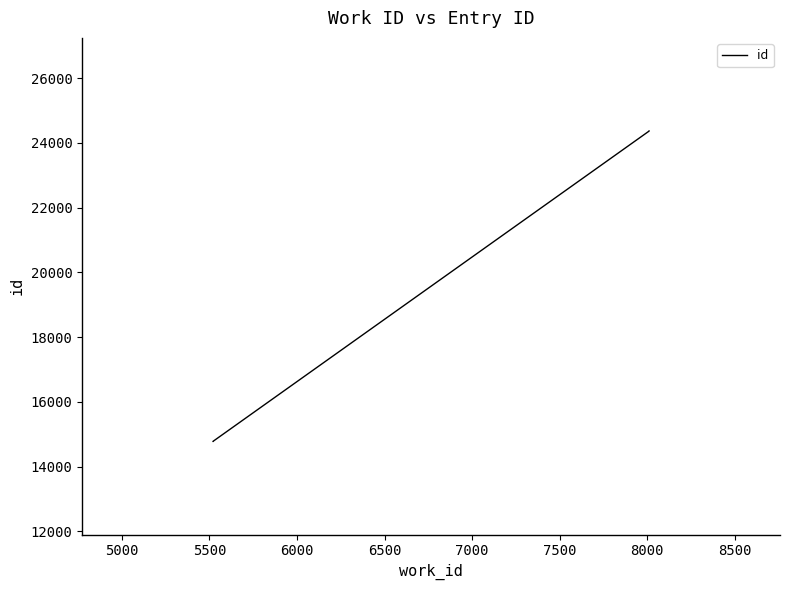

What is the minimum value shown in the chart?

14782